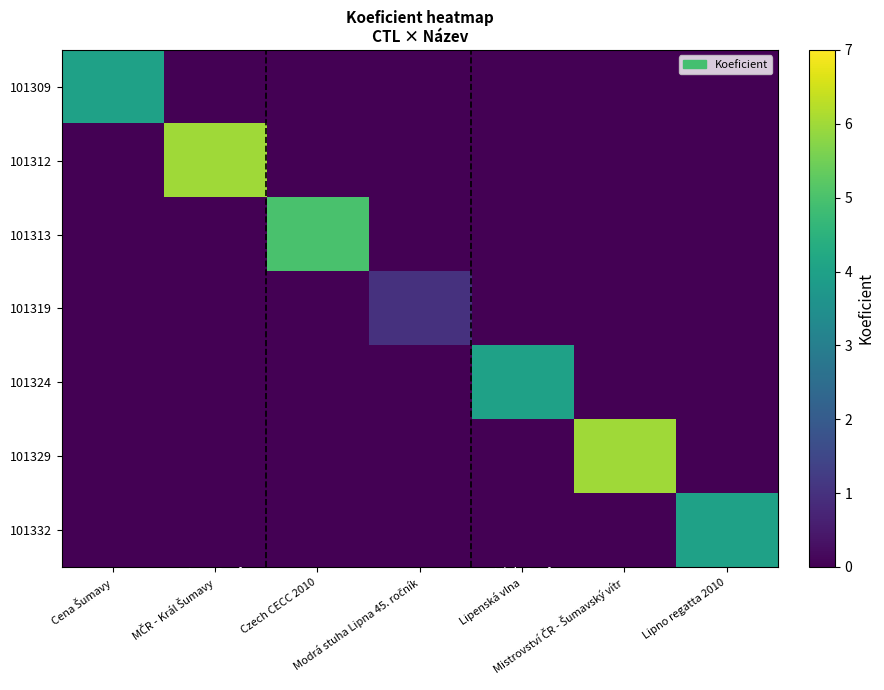

Rank the series at Modrá stuha Lipna 45. ročník from lowest to highest value.

101309, 101312, 101313, 101324, 101329, 101332, 101319